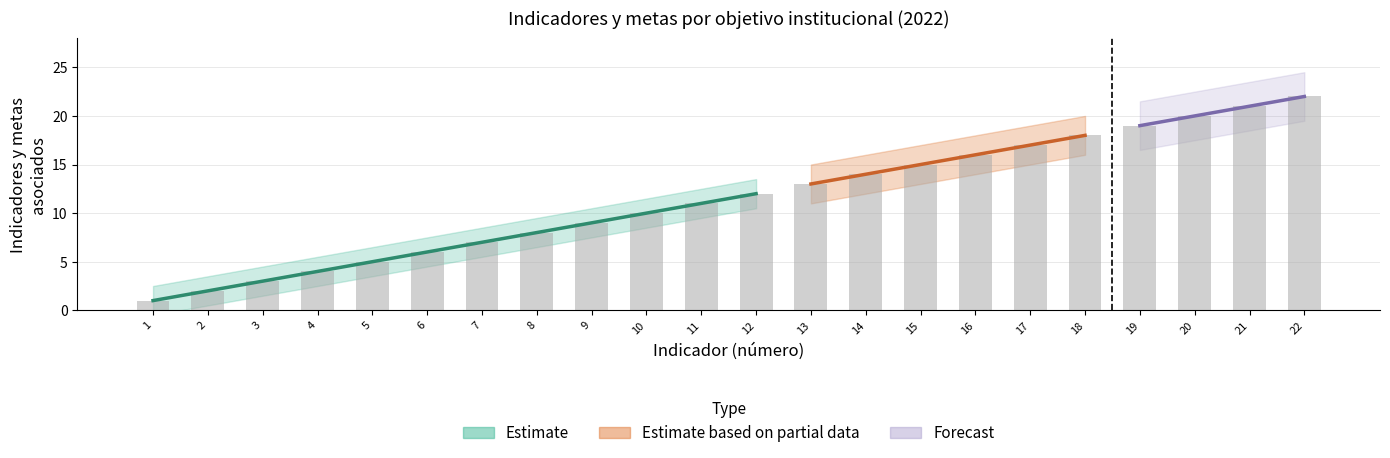

How many bars are there in total?

22